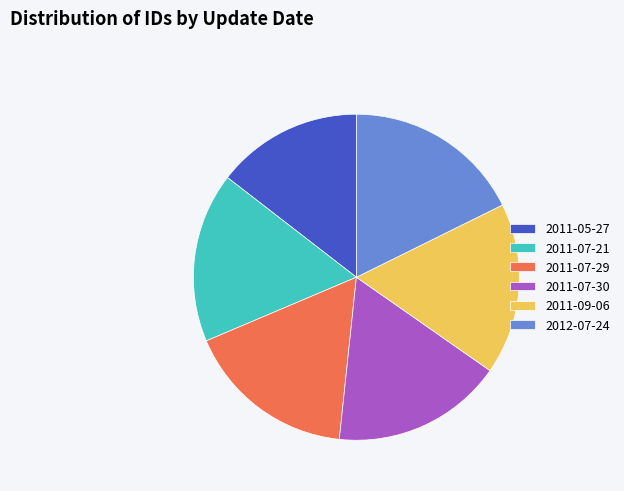

Is there a majority slice in this chart?

No